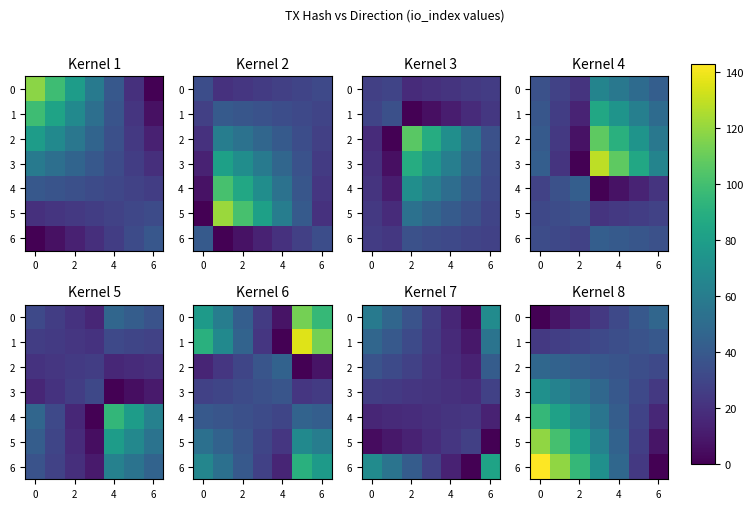

What is the lowest value of the 1 series?

23.8